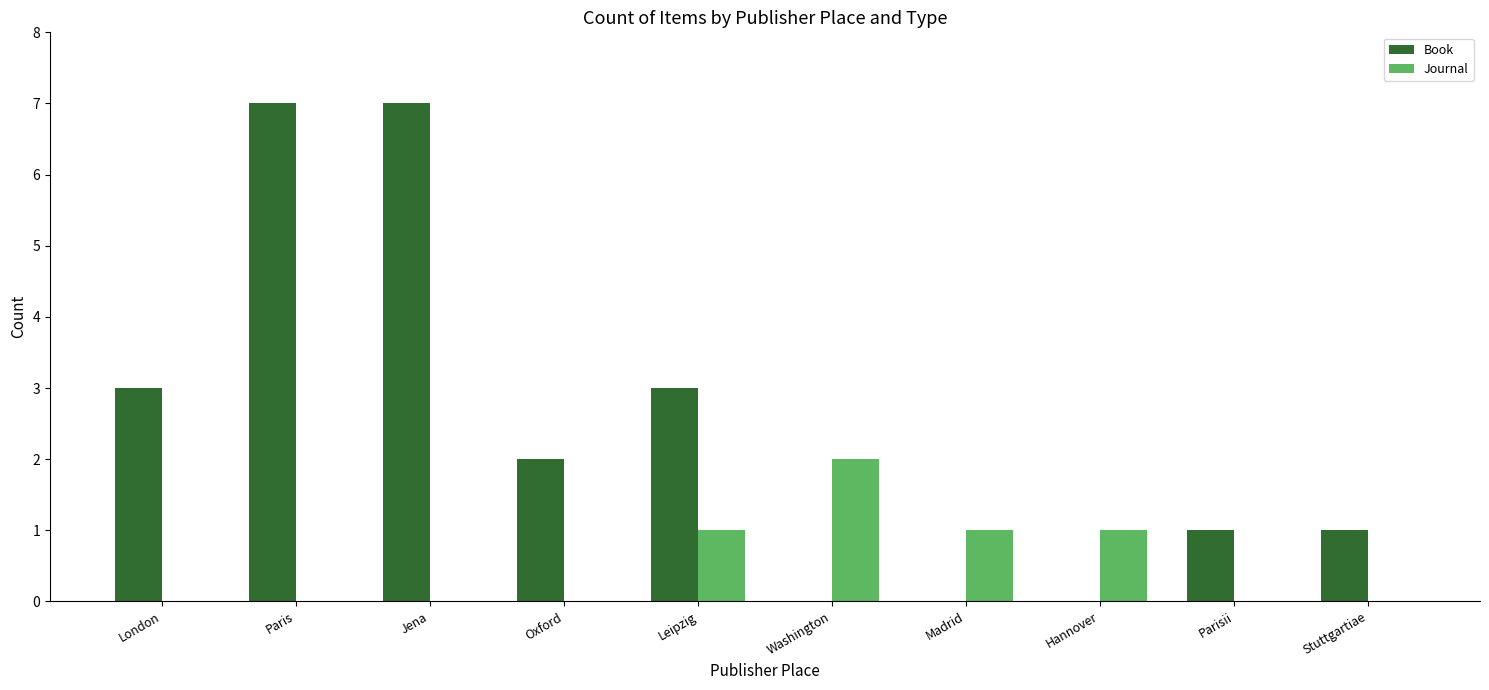

What is the sum of the Book values at Hannover and London?

3